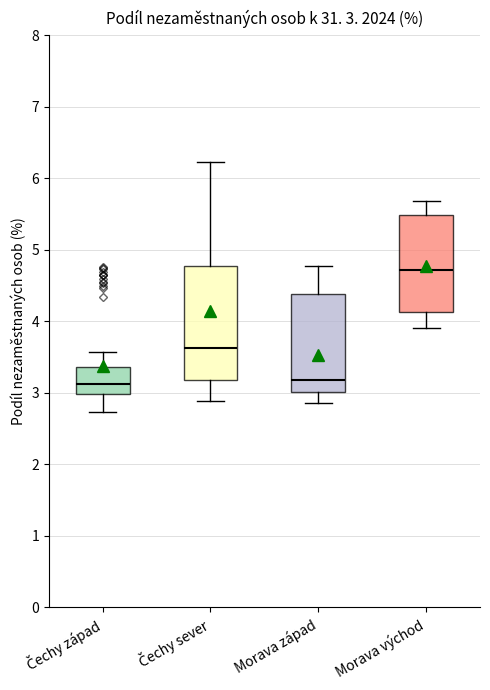

Which box is the tallest, from its lower edge to its upper edge?

Čechy sever